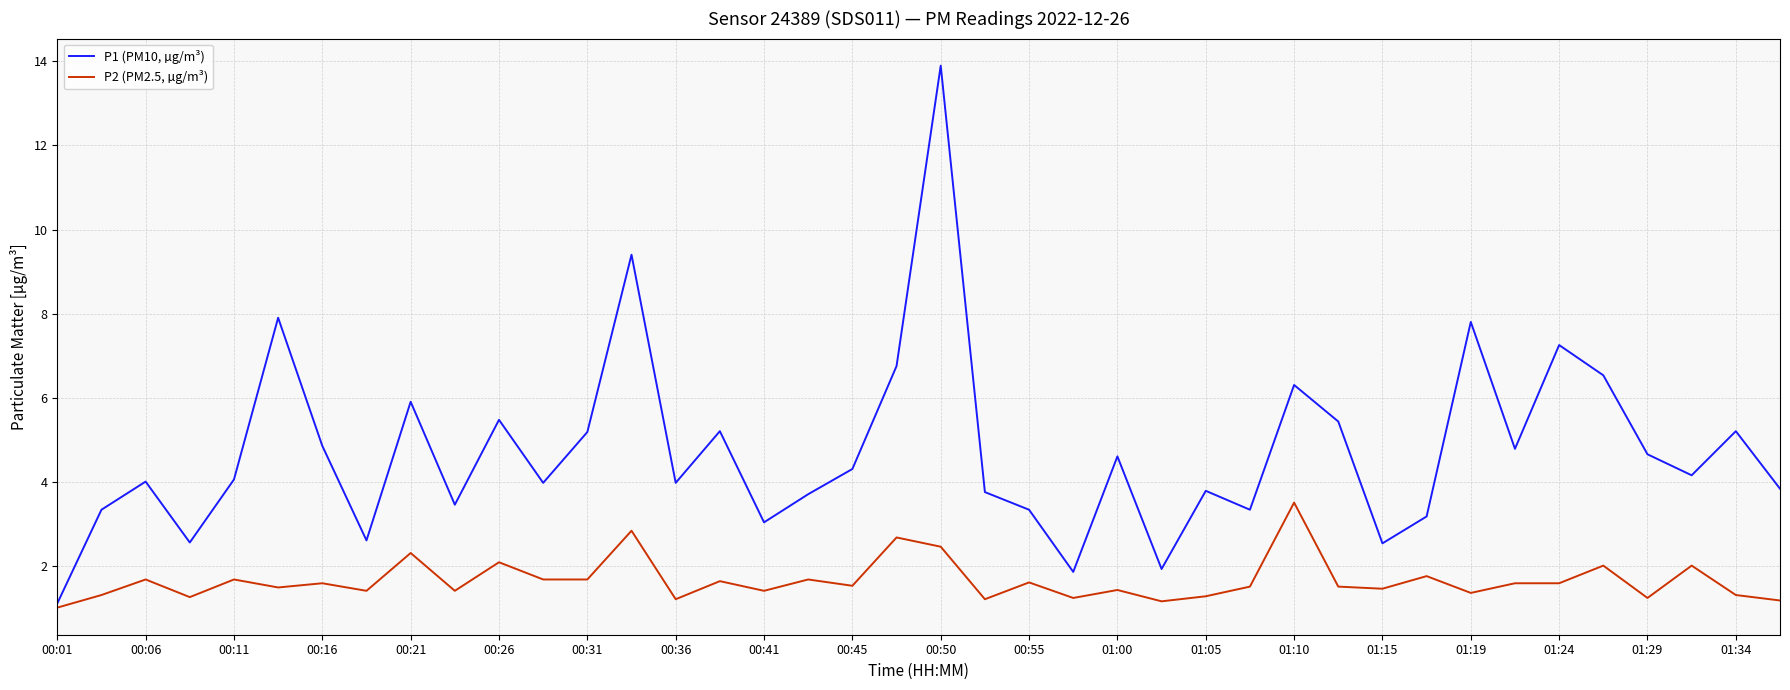

List the series in order of their peak value, highest first.

P1 (PM10, µg/m³), P2 (PM2.5, µg/m³)